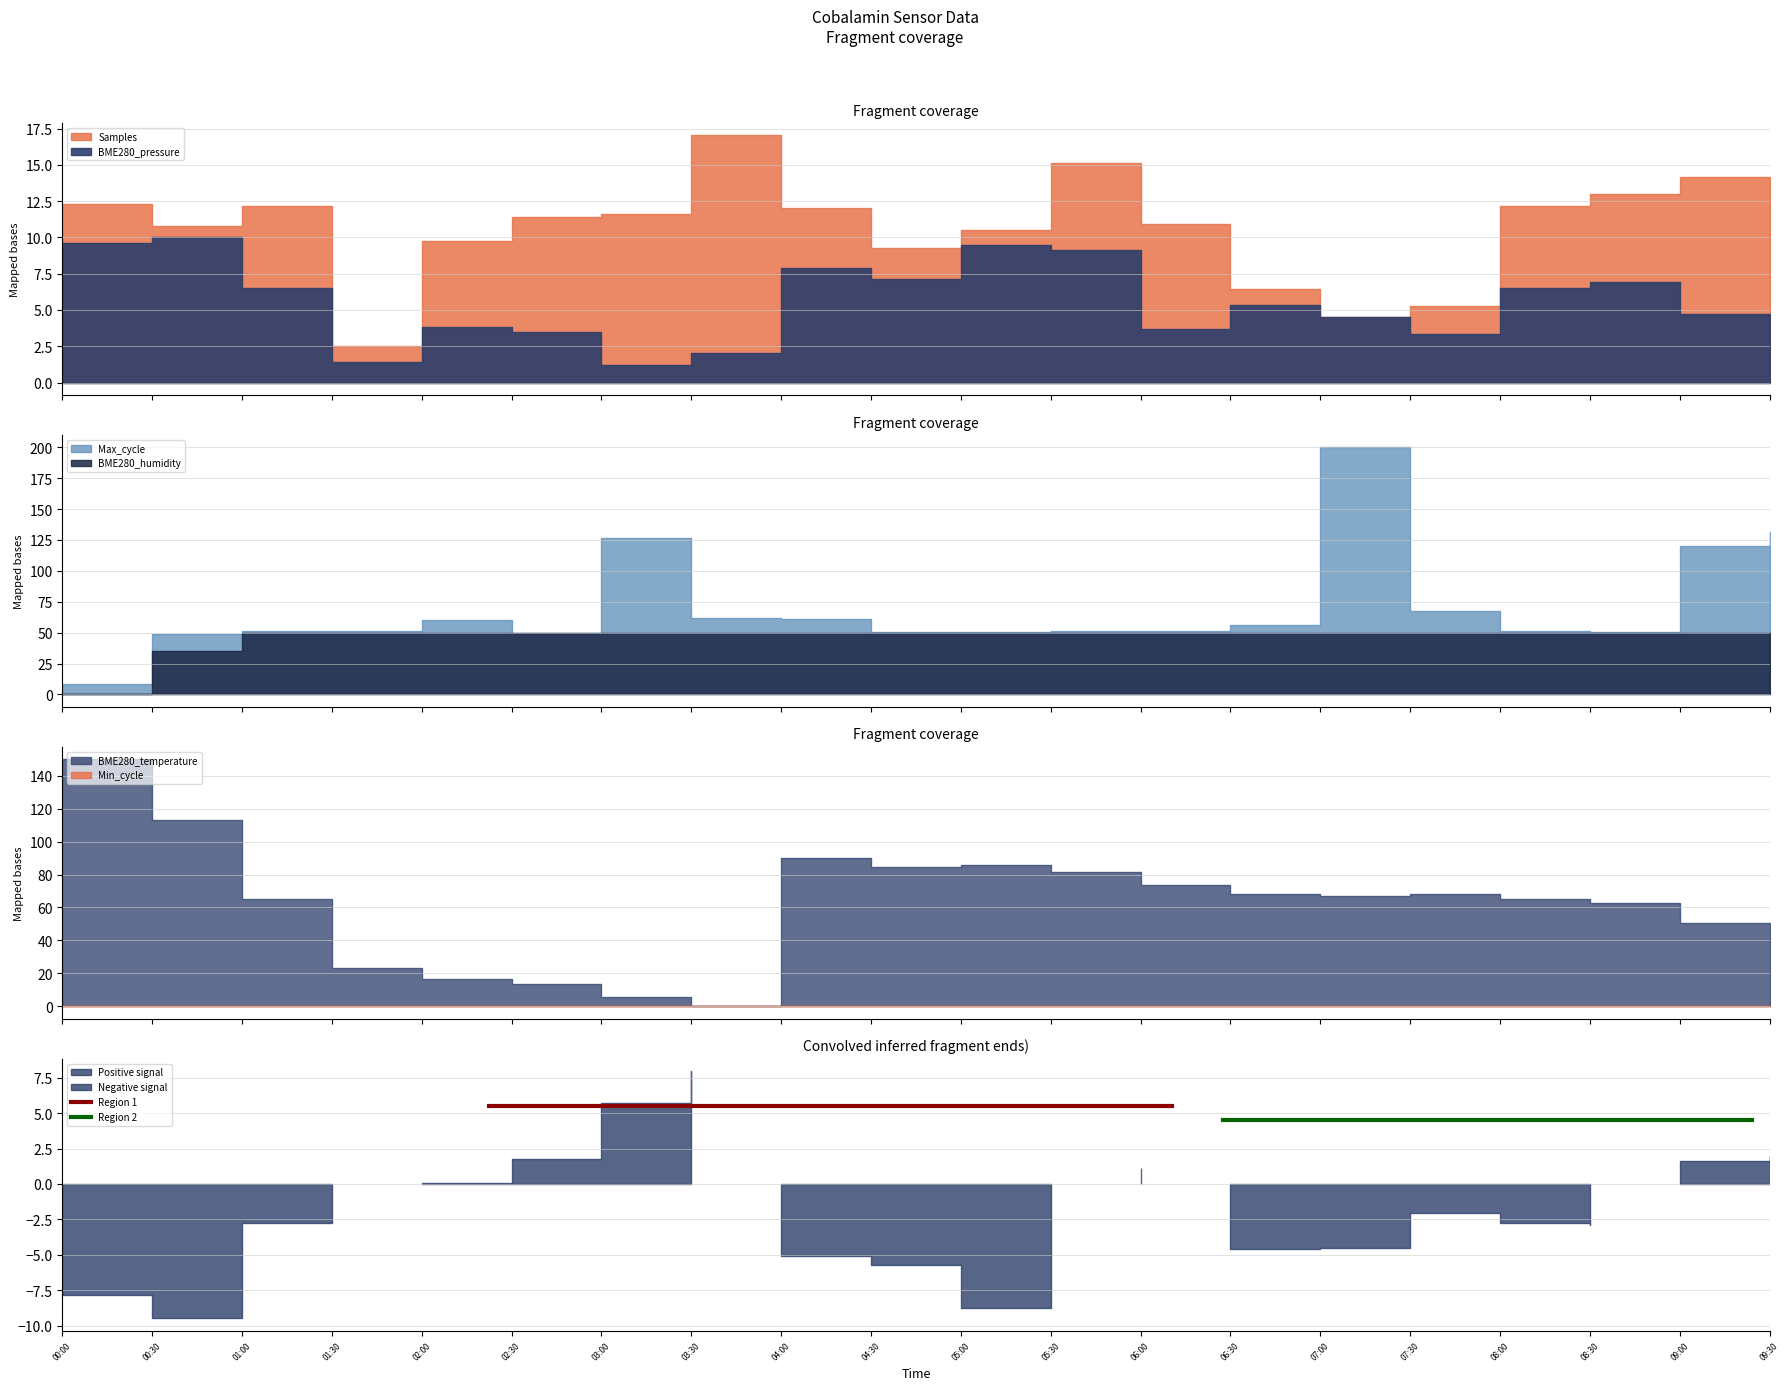

What is the average value of the Region 1 series?

5.5